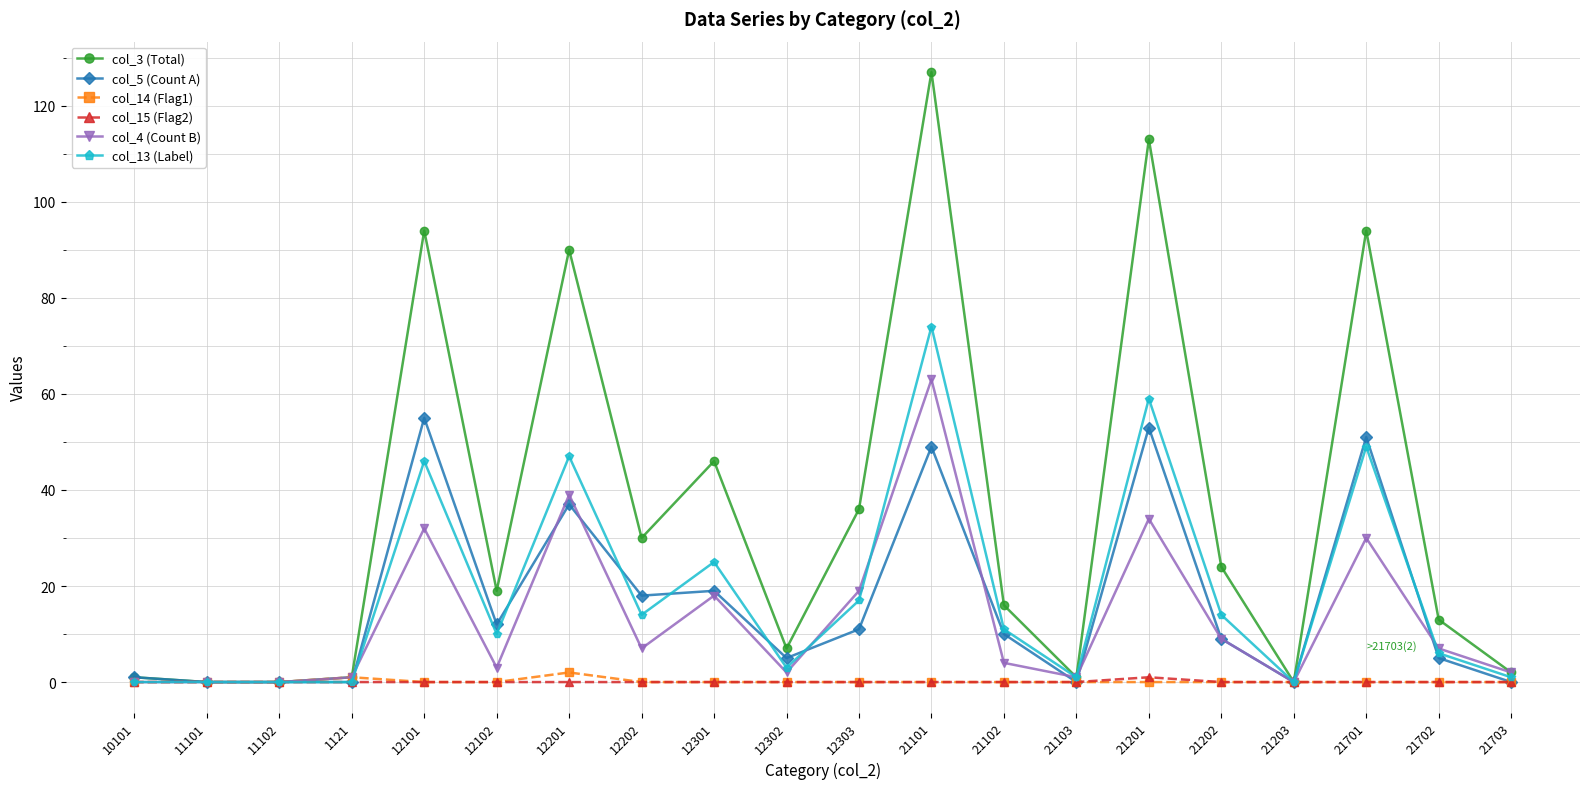

What is the sum of all col_3 (Total) values?

714